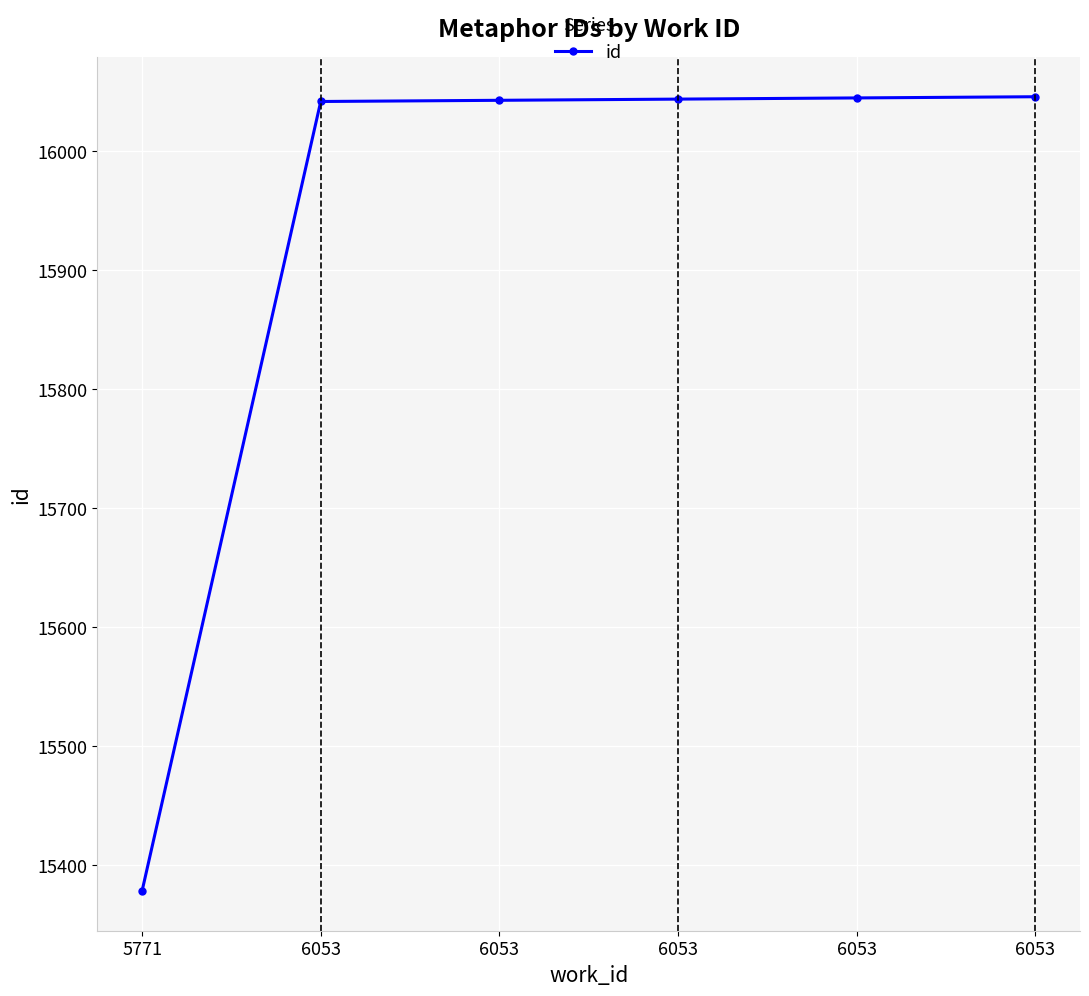

Is this an area chart (filled region under the line)?

No